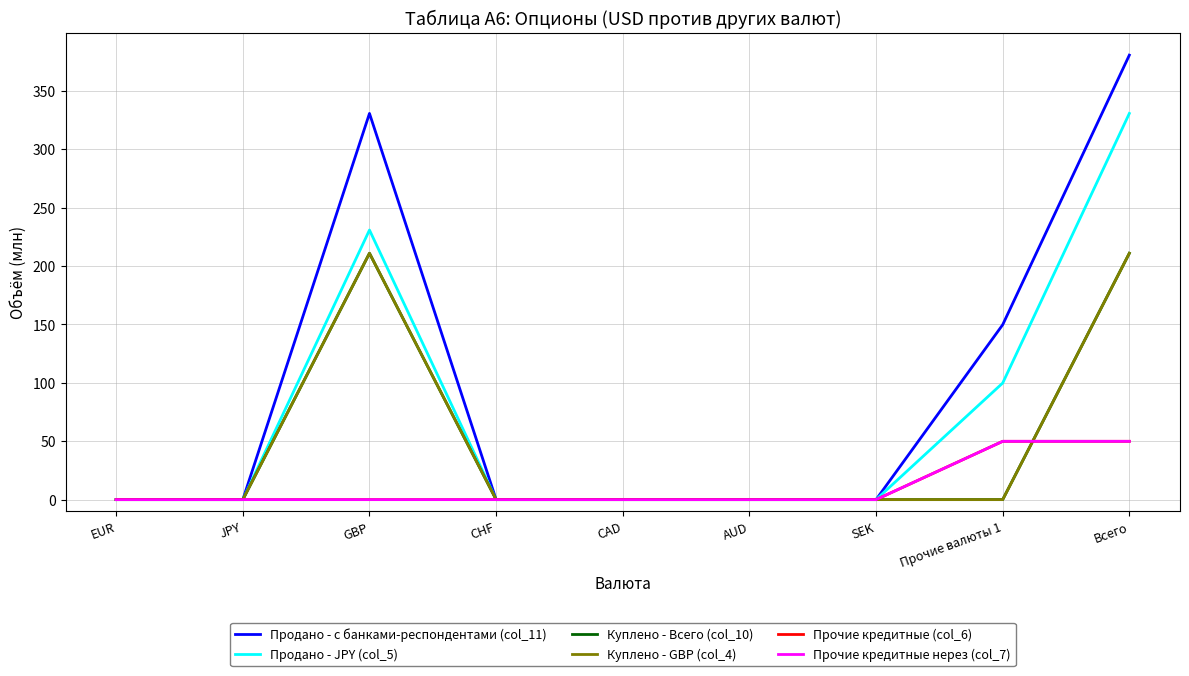

Does the chart have visible grid lines?

Yes